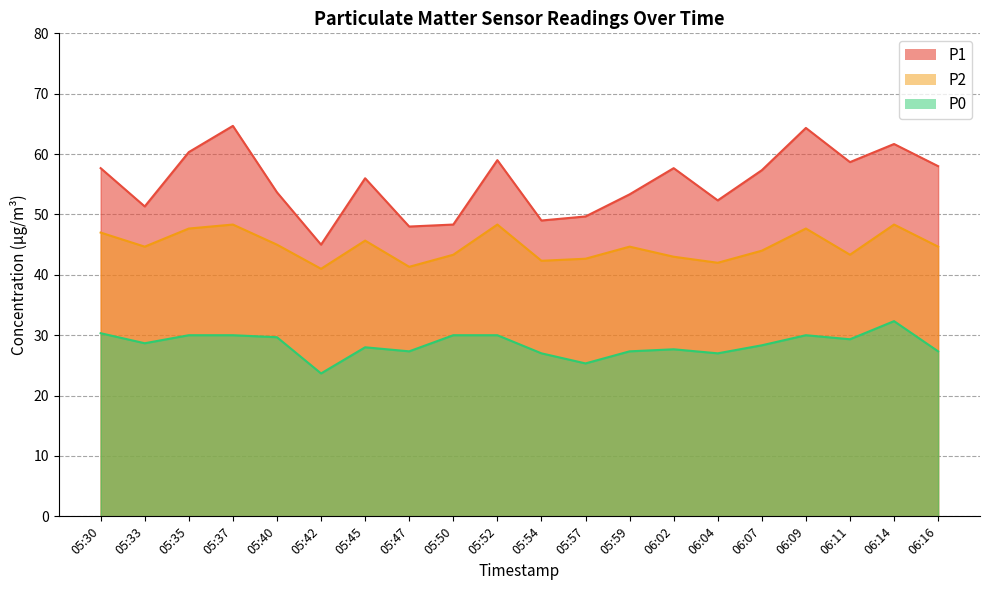

Rank the series at 05:54 from lowest to highest value.

P0, P2, P1